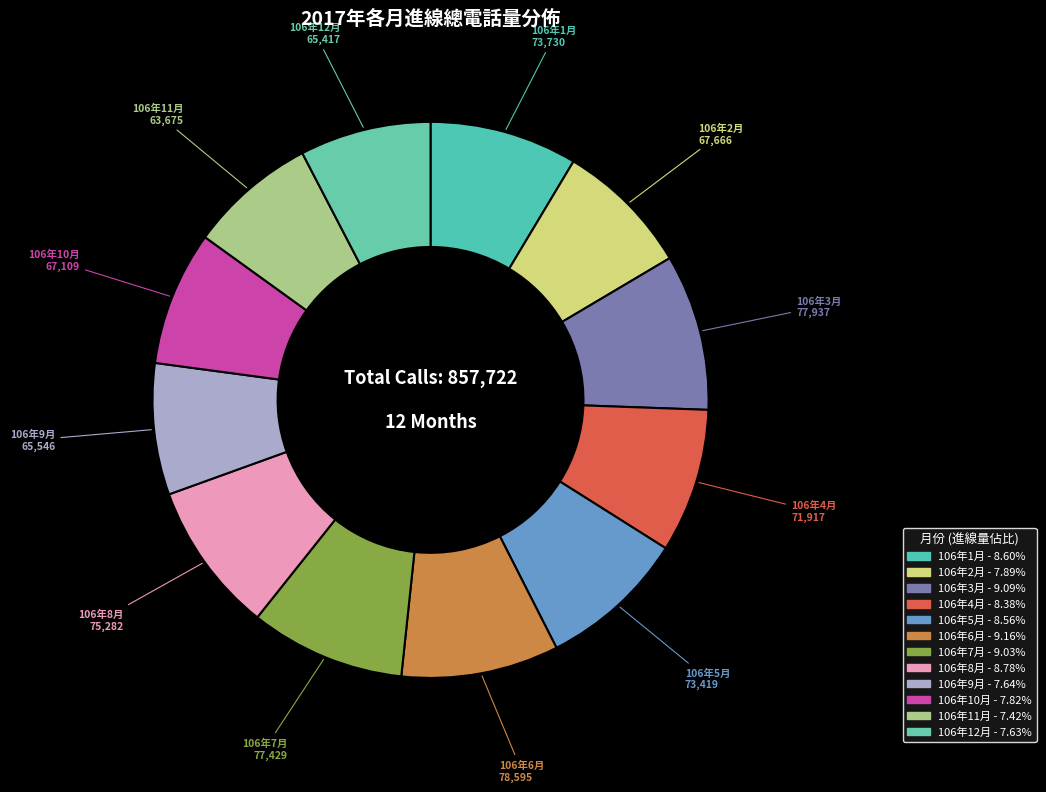

Approximately how many times larger is the value at 106年1月 compared to 106年8月?

1.0